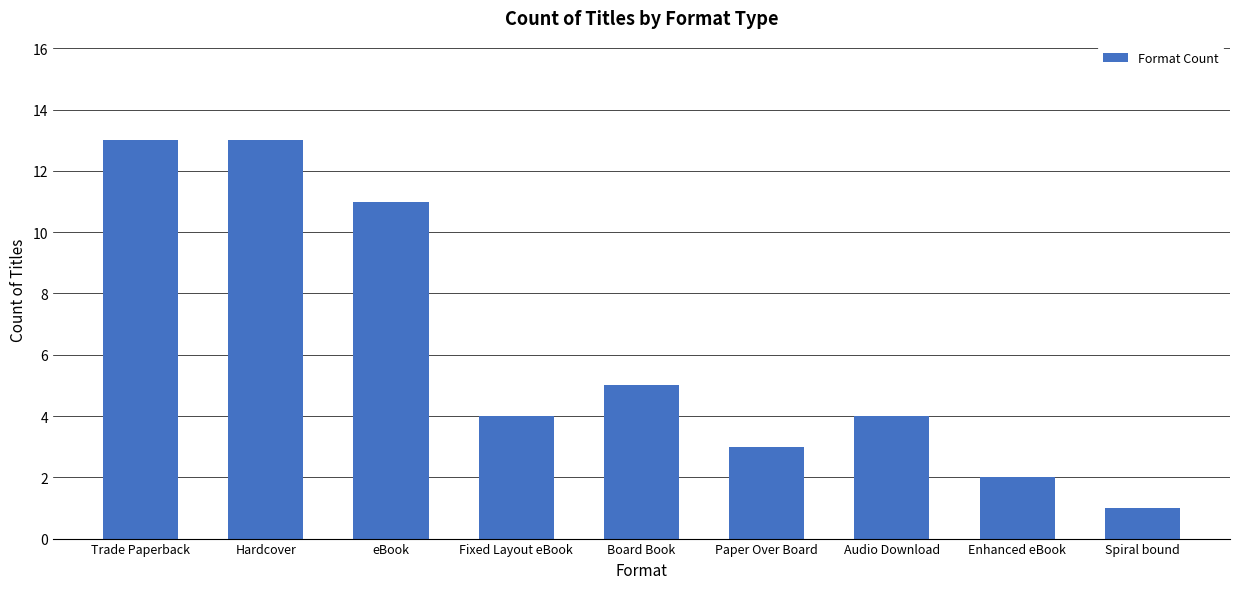

Read the value at Fixed Layout eBook, to the nearest 5.

5